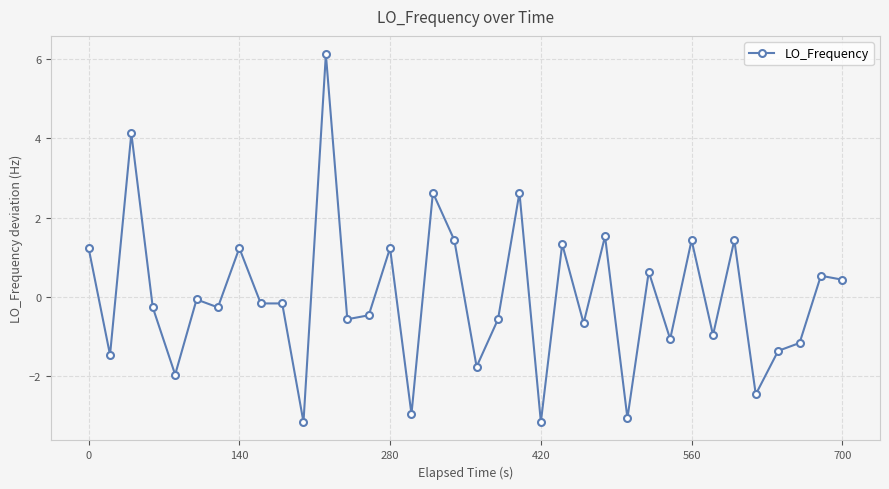

What is the difference between the maximum and minimum values?

9.3